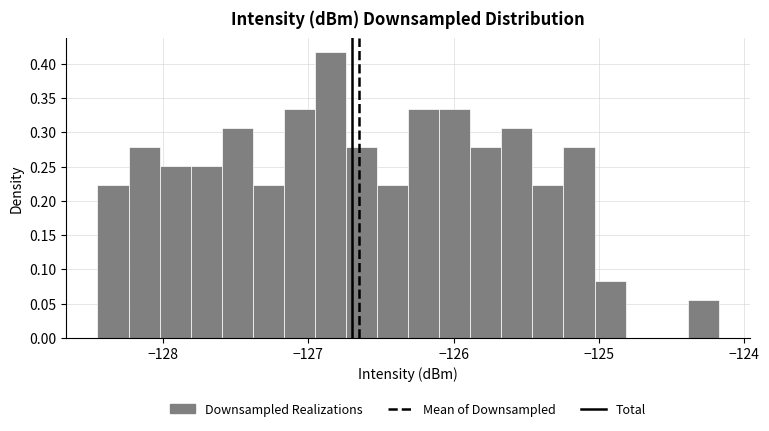

Read against the x-axis, roughly where is the centre of the tallest bar?

-126.8